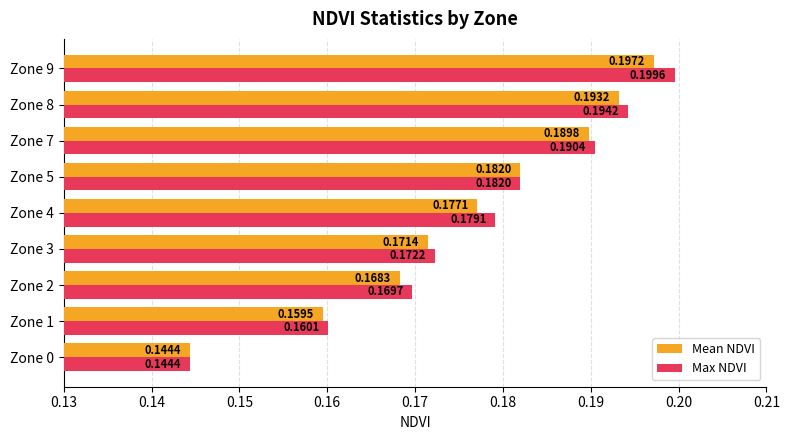

What is the sum of all Mean NDVI values?

1.6